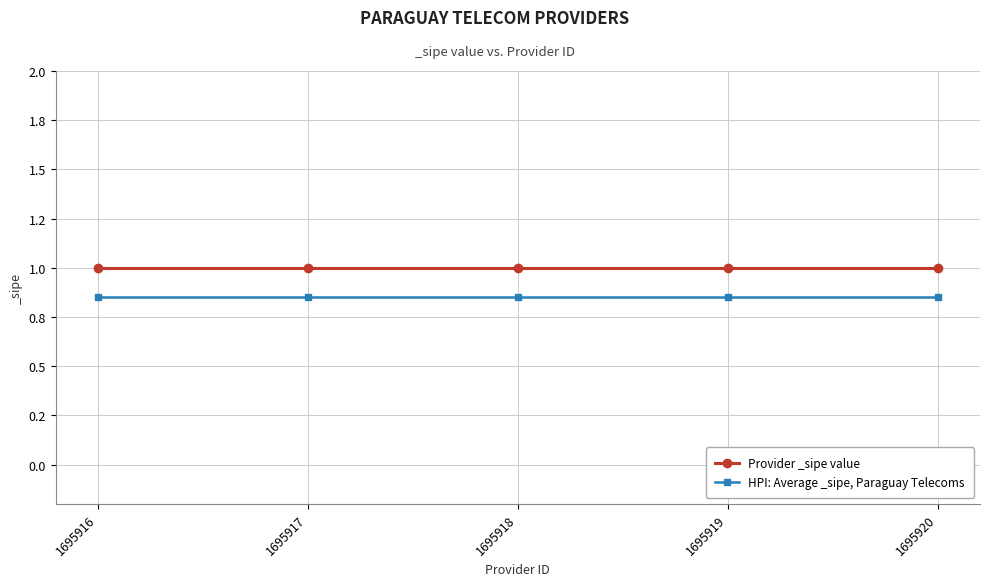

Is this an area chart (filled region under the line)?

No